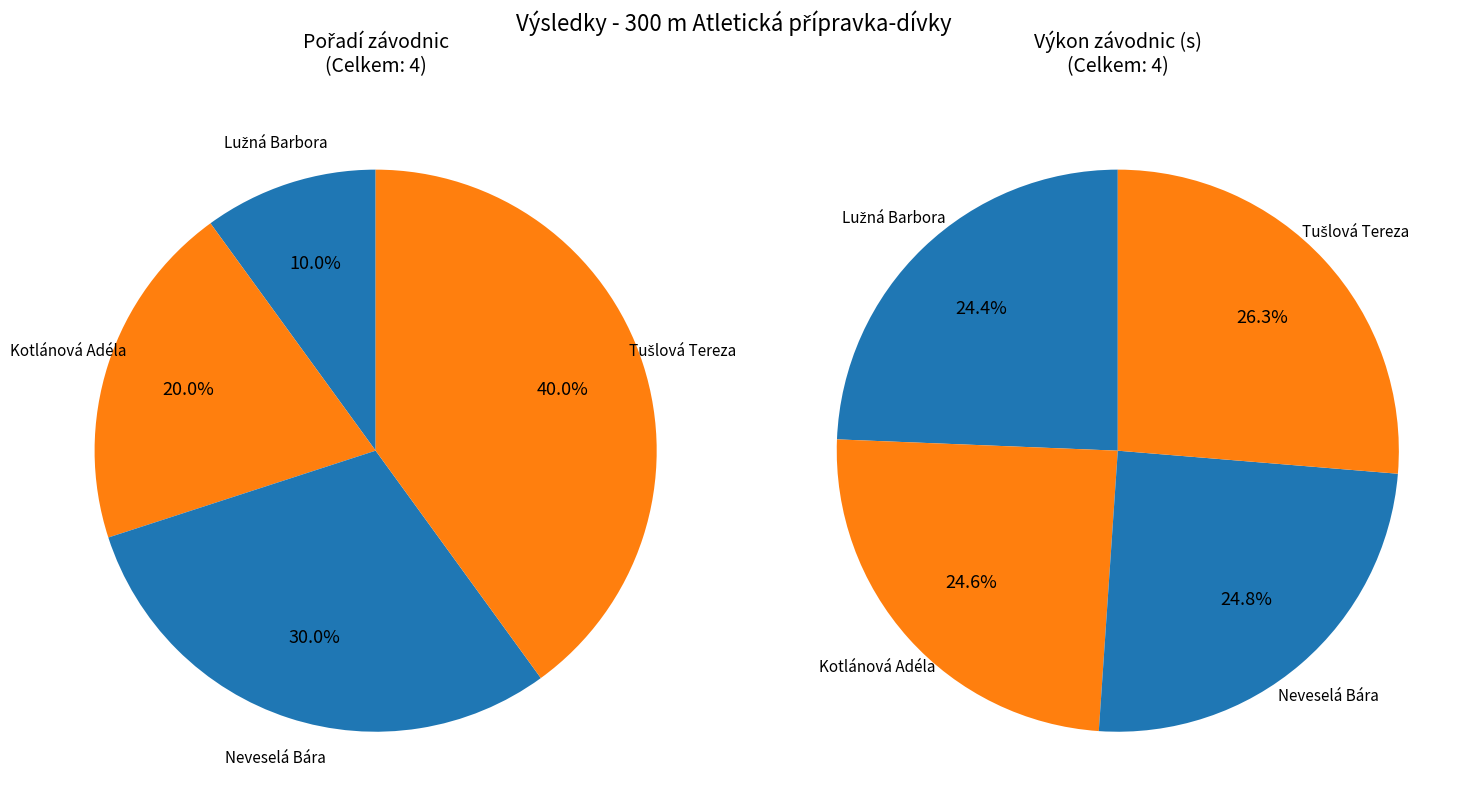

Count the number of slices in the pie.

4